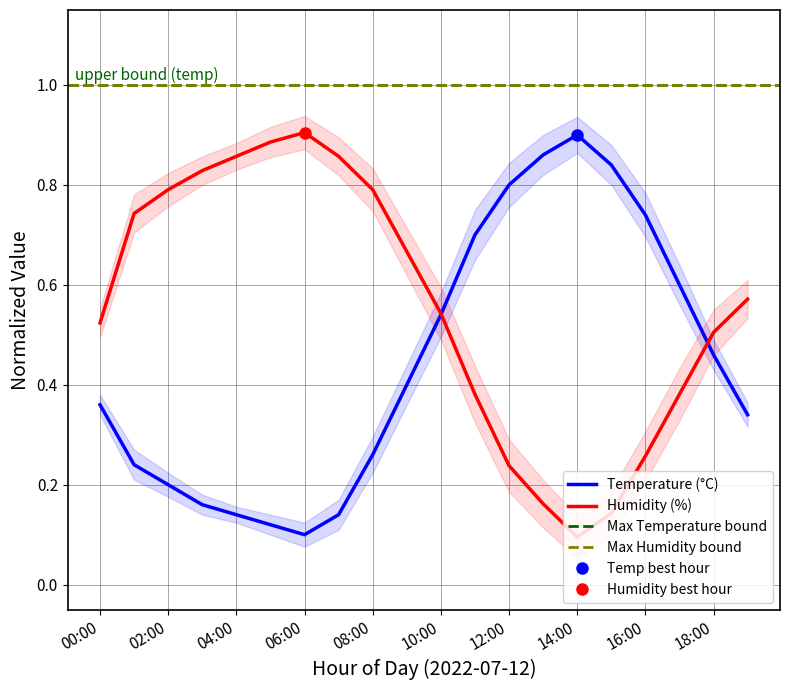

At 10:00, list the series in order from largest to smallest.

humidity, temperature